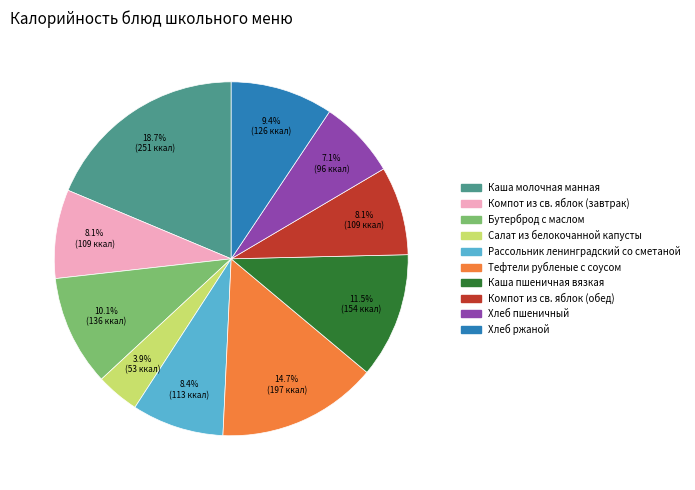

To the nearest percent, what percentage of the pie is Хлеб ржаной?

9%